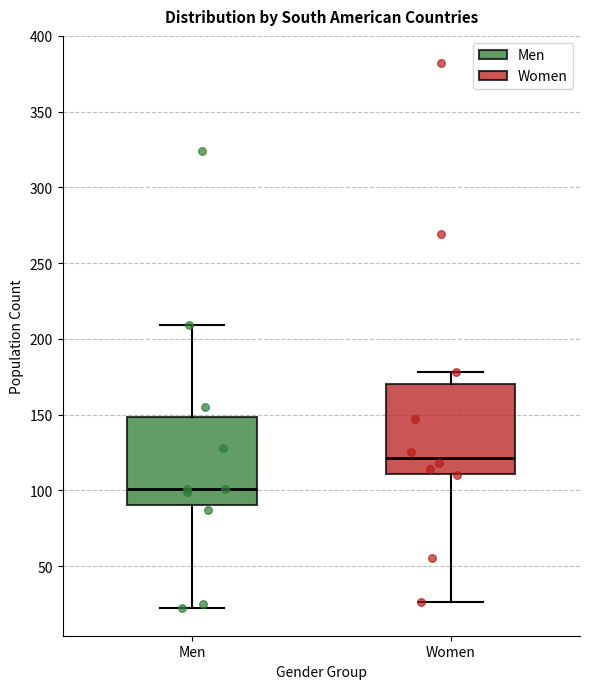

Where does the lower whisker of the box for Women end on the y-axis? The values are not printed on the chart, so give them approximately, as read against the axis.

25